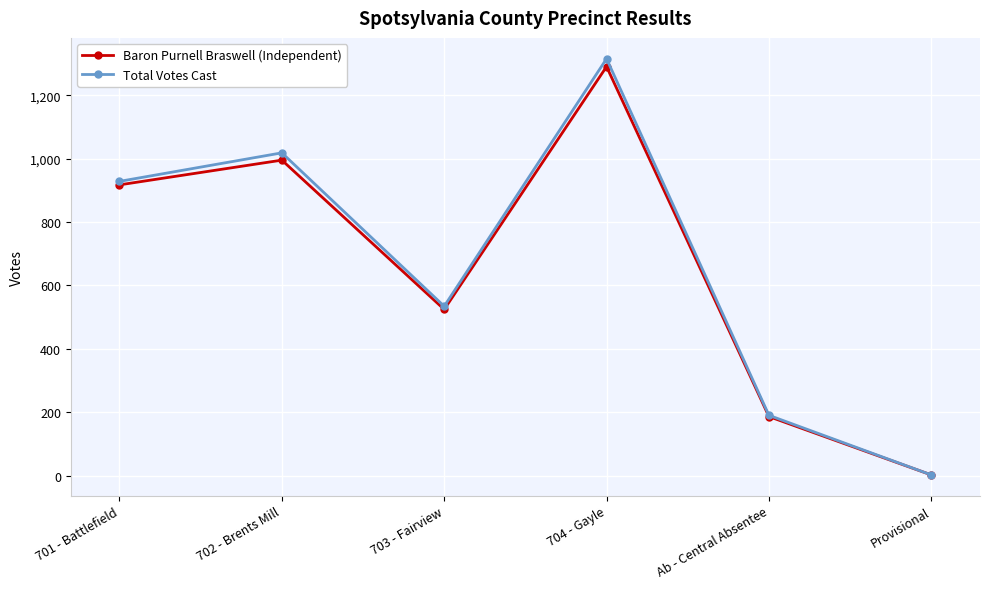

Reading left to right, list all the values displayed in this chart.

Baron Purnell Braswell (Independent): 917	995	524	1290	186	2
Total Votes Cast: 928	1018	534	1315	190	2